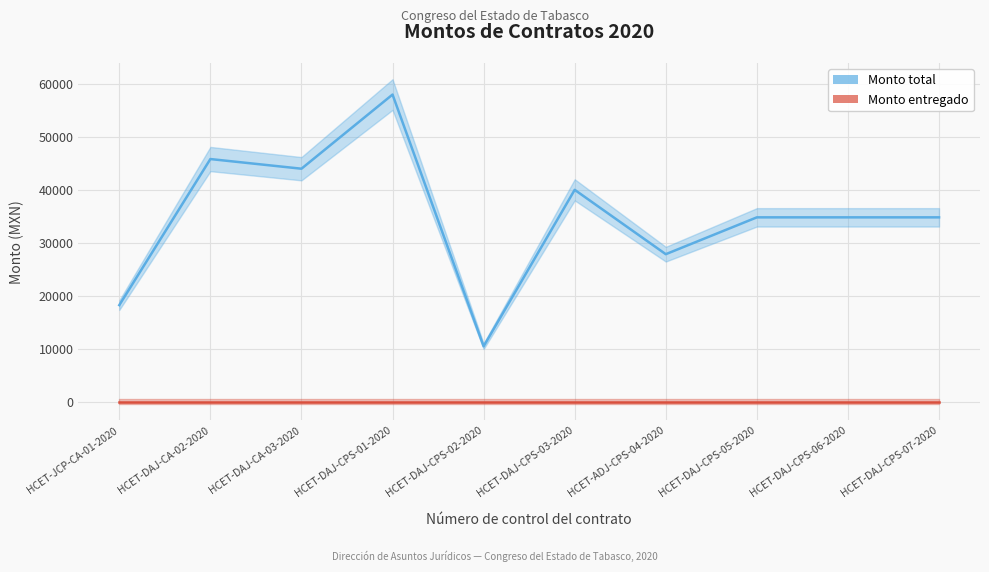

At which category does Monto total reach its first local peak?

HCET-DAJ-CA-02-2020